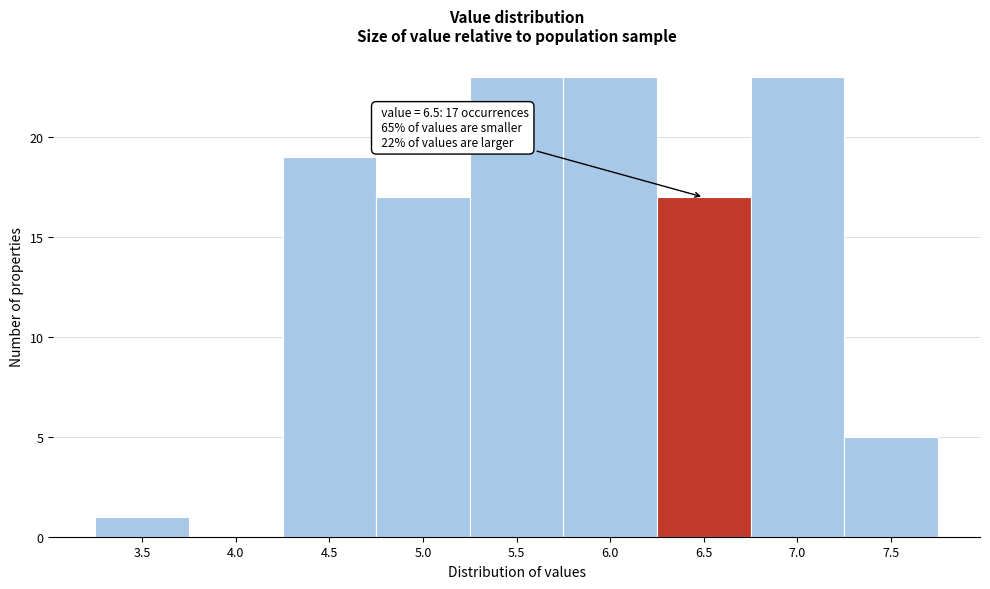

Reading right to left, transcribe all the data shown in this chart.

7.5=5	7.0=23	6.5=17	6.0=23	5.5=23	5.0=17	4.5=19	4.0=0	3.5=1